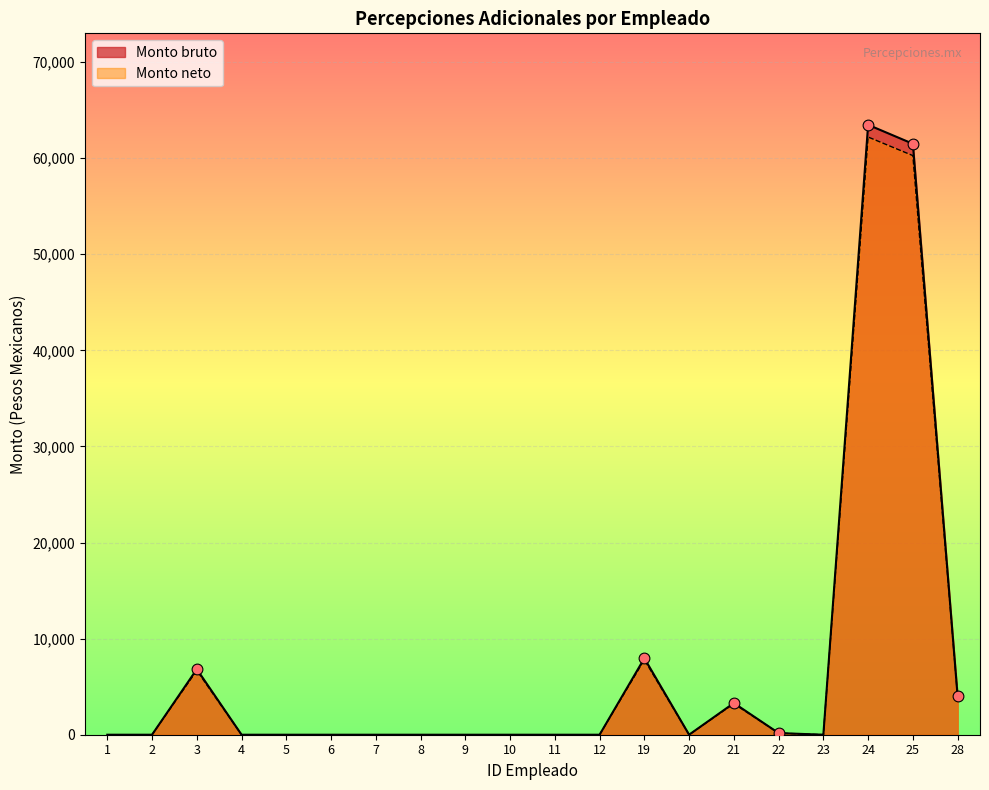

Which series has the largest Y range (max minus min)?

Monto bruto